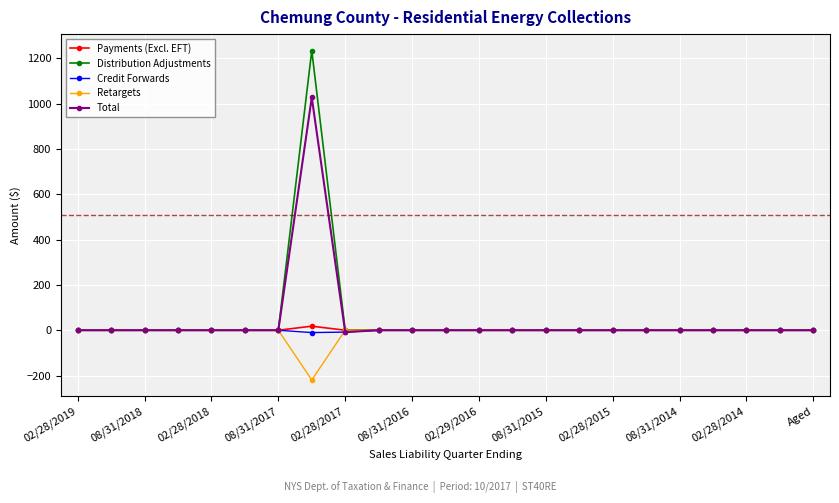

What are all the series names shown in the legend?

Payments (Excl. EFT), Distribution Adjustments, Credit Forwards, Retargets, Total